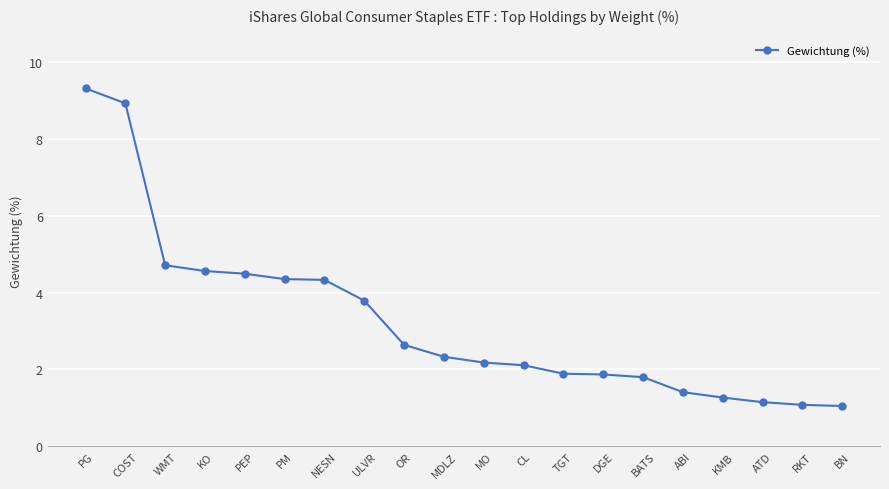

How many values exceed 2?

12